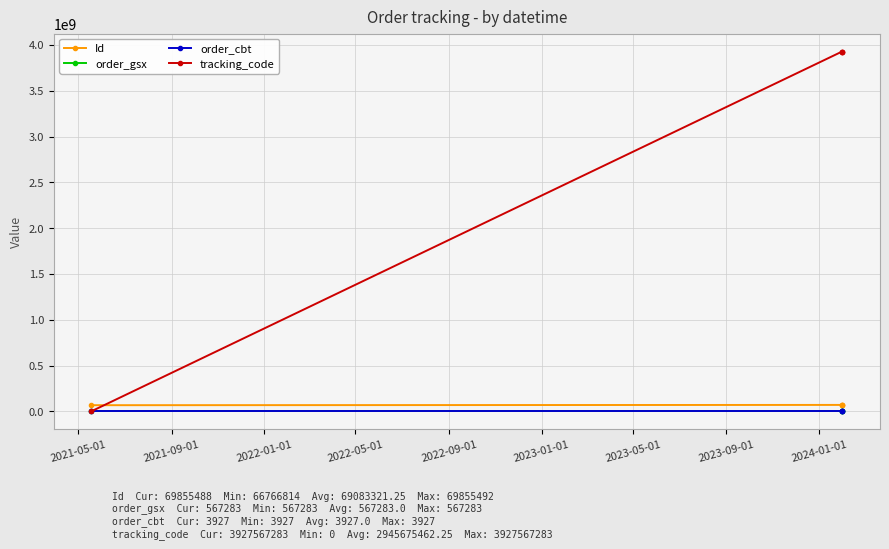

What is the value of the order_cbt point at the 1st from the left?

3927